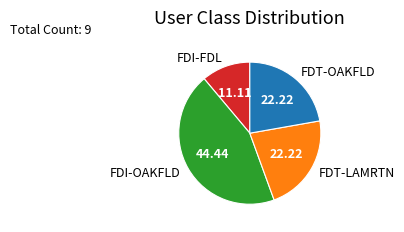

Which slice is the smallest?

FDI-FDL